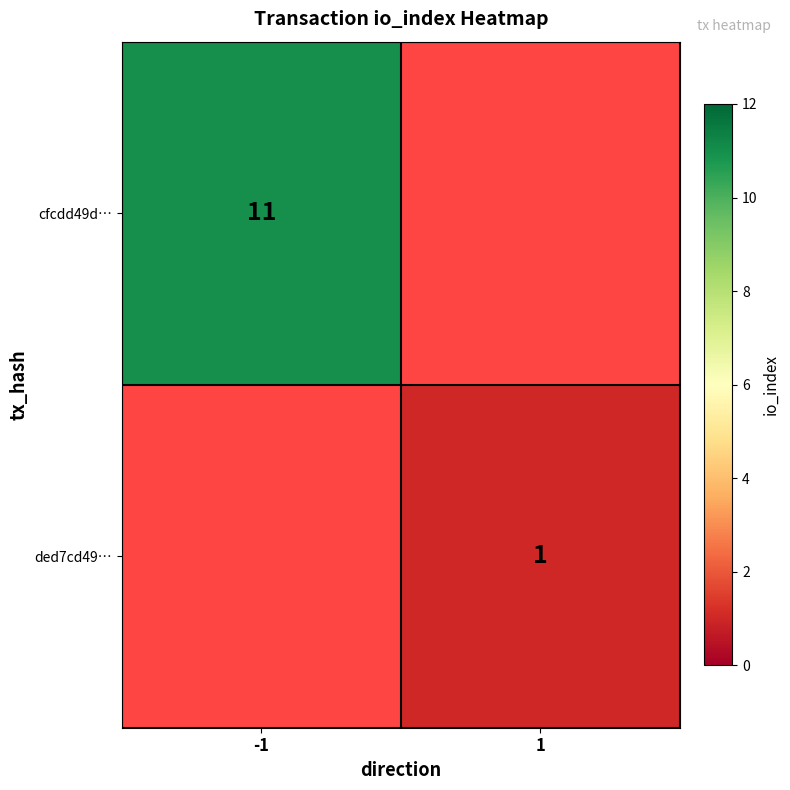

At how many categories does at least one series exceed 5?

1